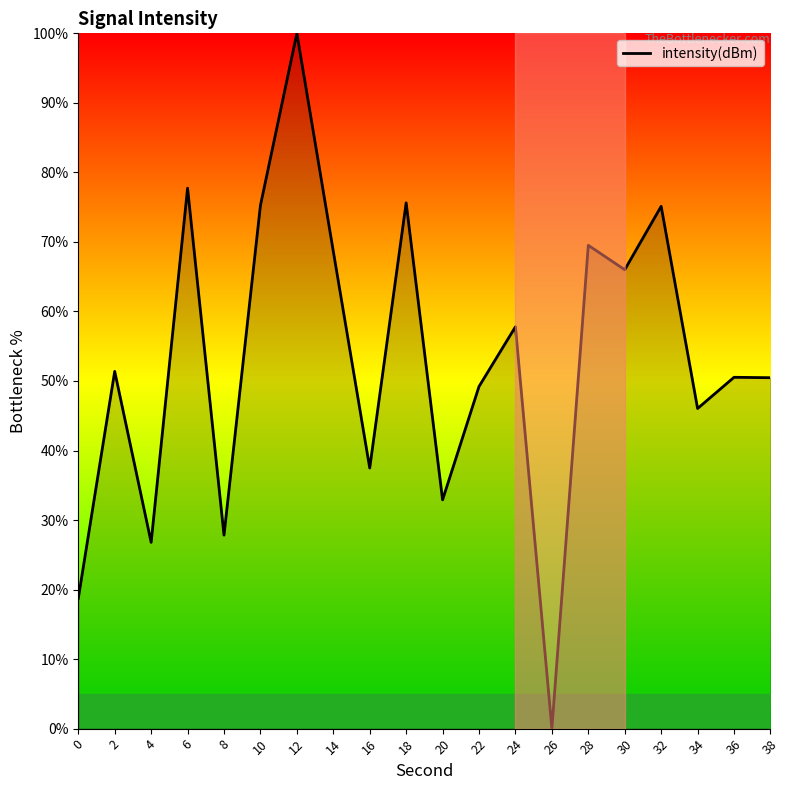

What is the greatest value displayed?

100.0